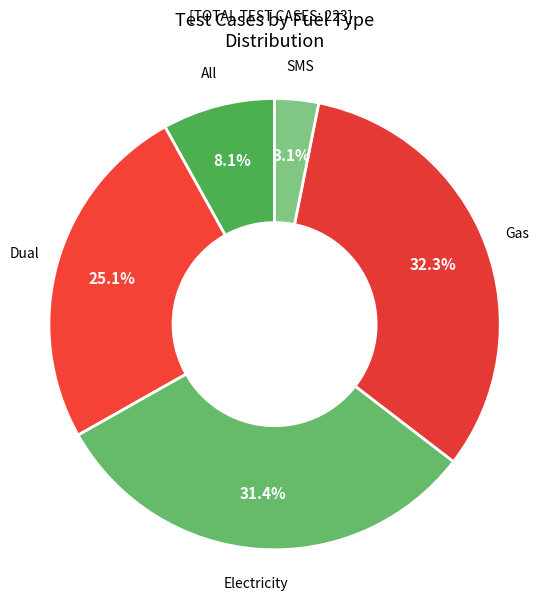

Does any single category account for the majority?

No